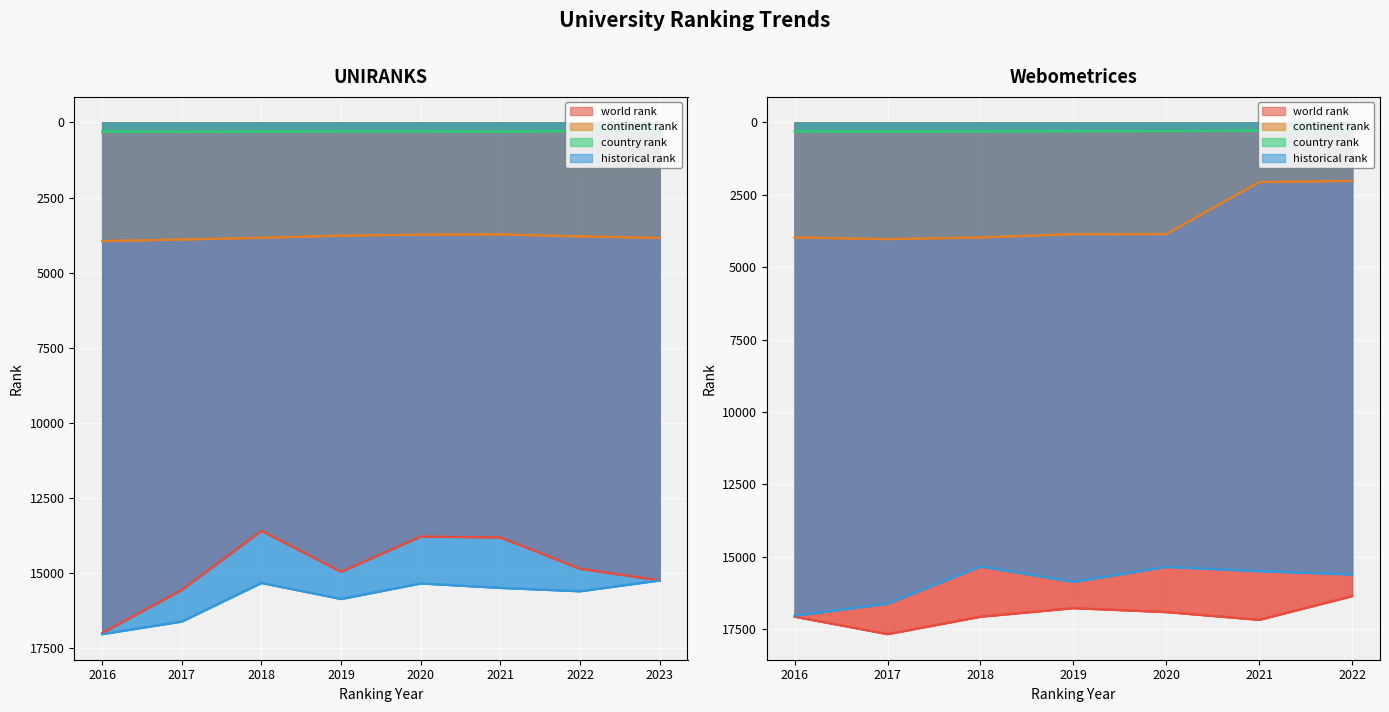

Which series has the largest total across all categories?

world rank